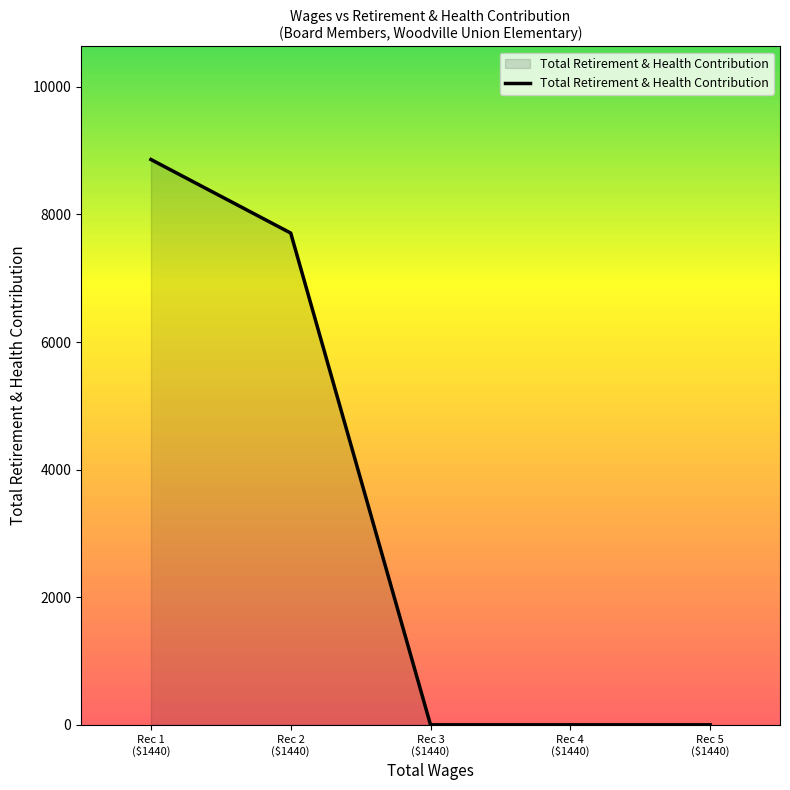

What is the sum of all values?

16569